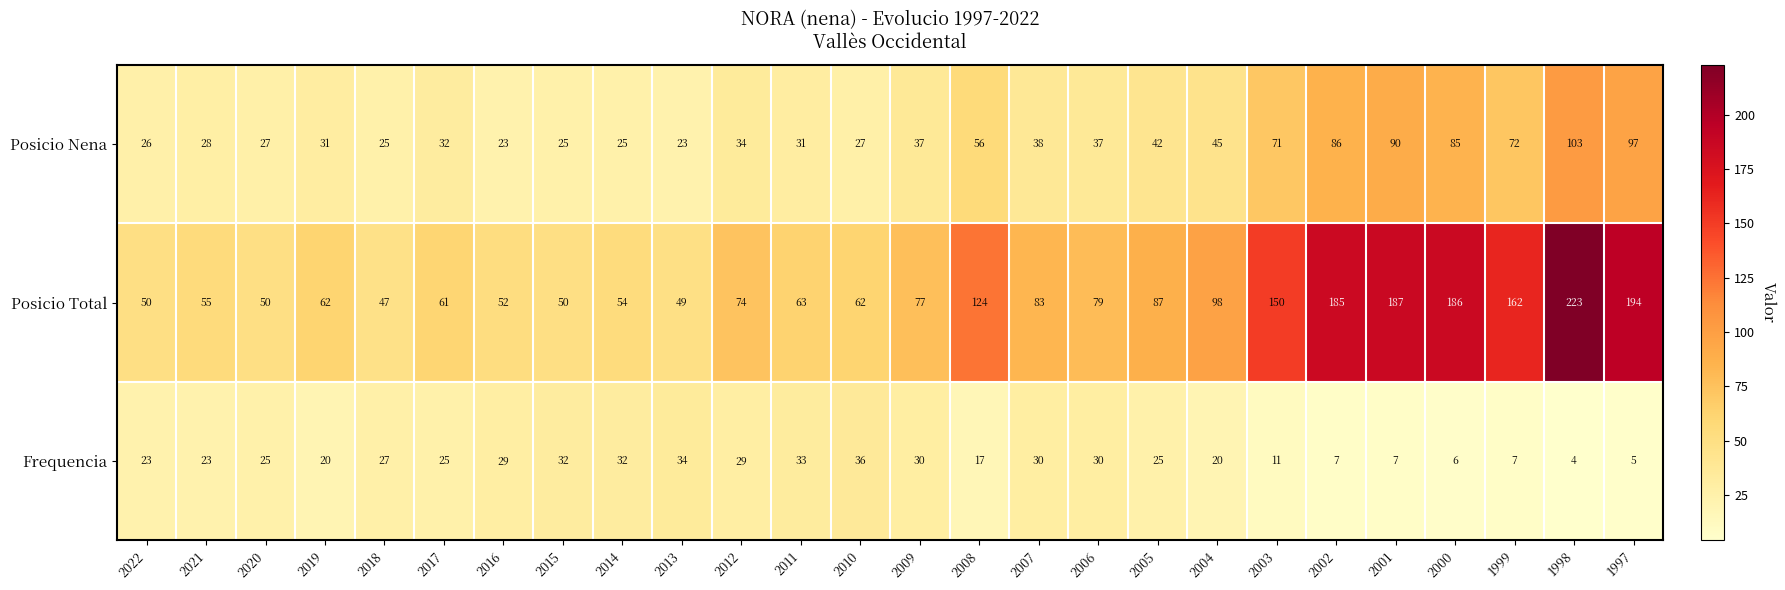

List the series in order of their peak value, highest first.

Posicio Total, Posicio Nena, Frequencia